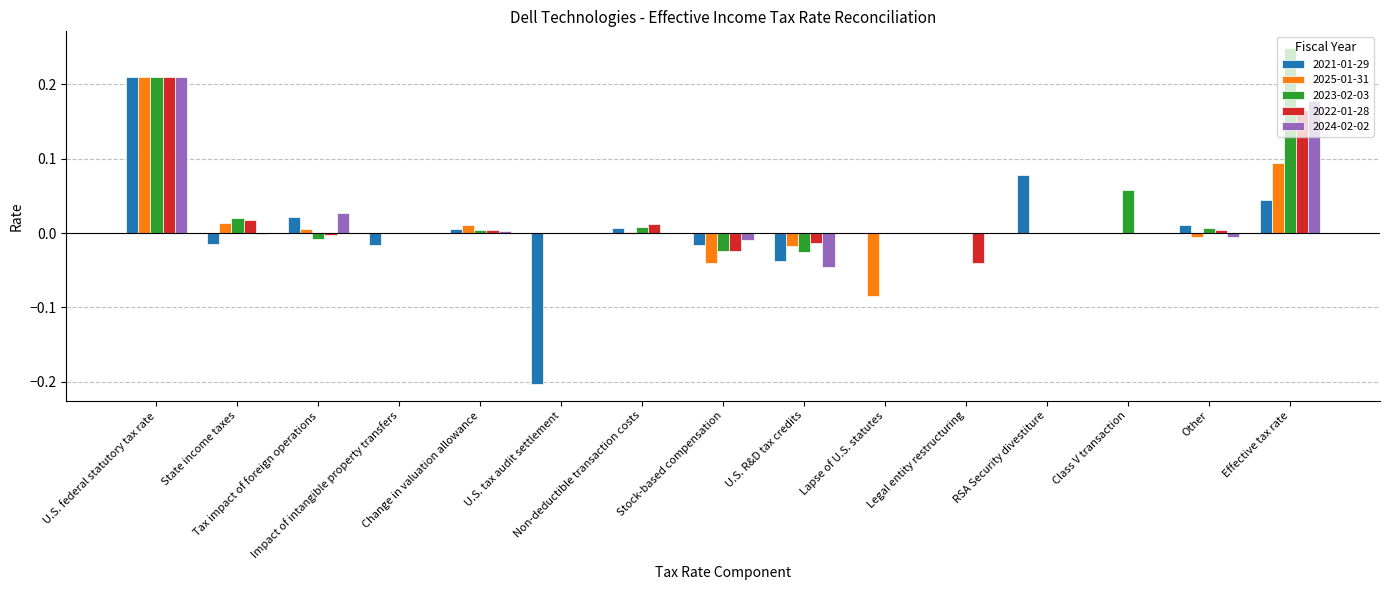

True or false: 2023-02-03 has a value of -0.0 at Tax impact of foreign operations.

True